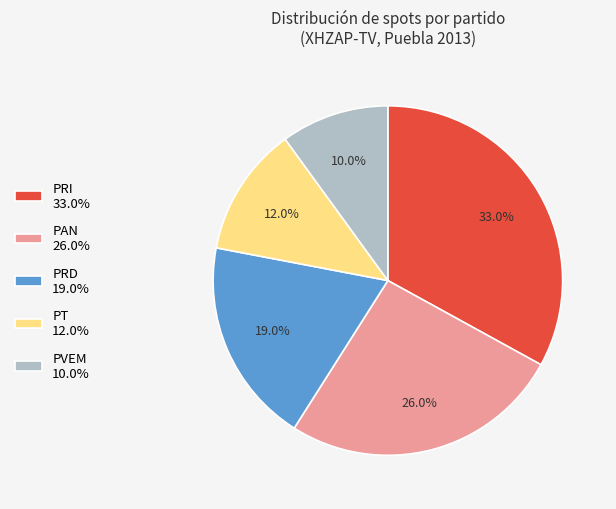

To the nearest percent, what is the difference between the largest and smallest slice percentages?

23%